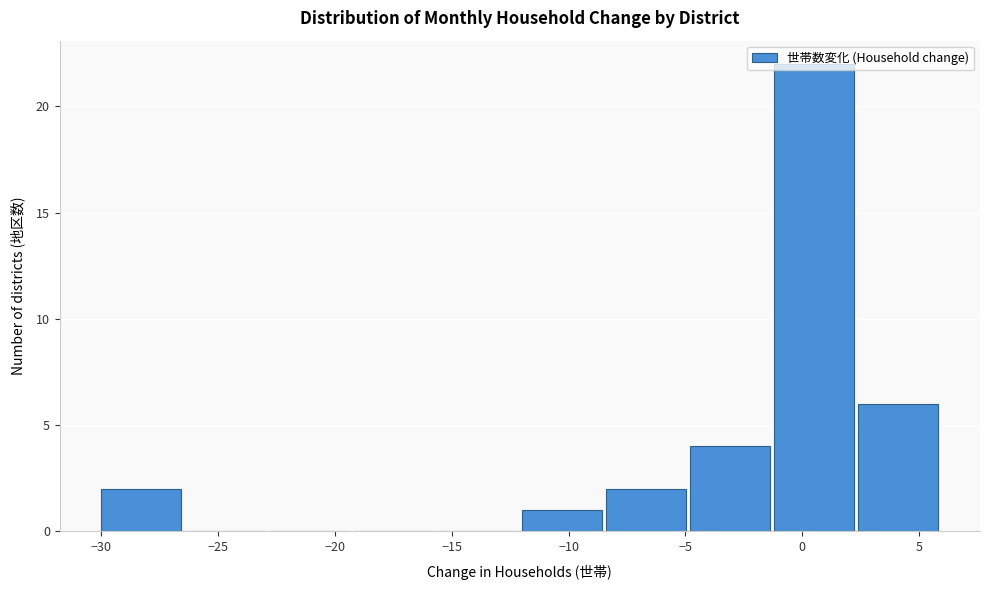

What is the height of the bar covering -8.4 to -4.8 on the x-axis? Neither the bar edges nor the heights are printed on the chart, so give them approximately, as read against the axes.

2